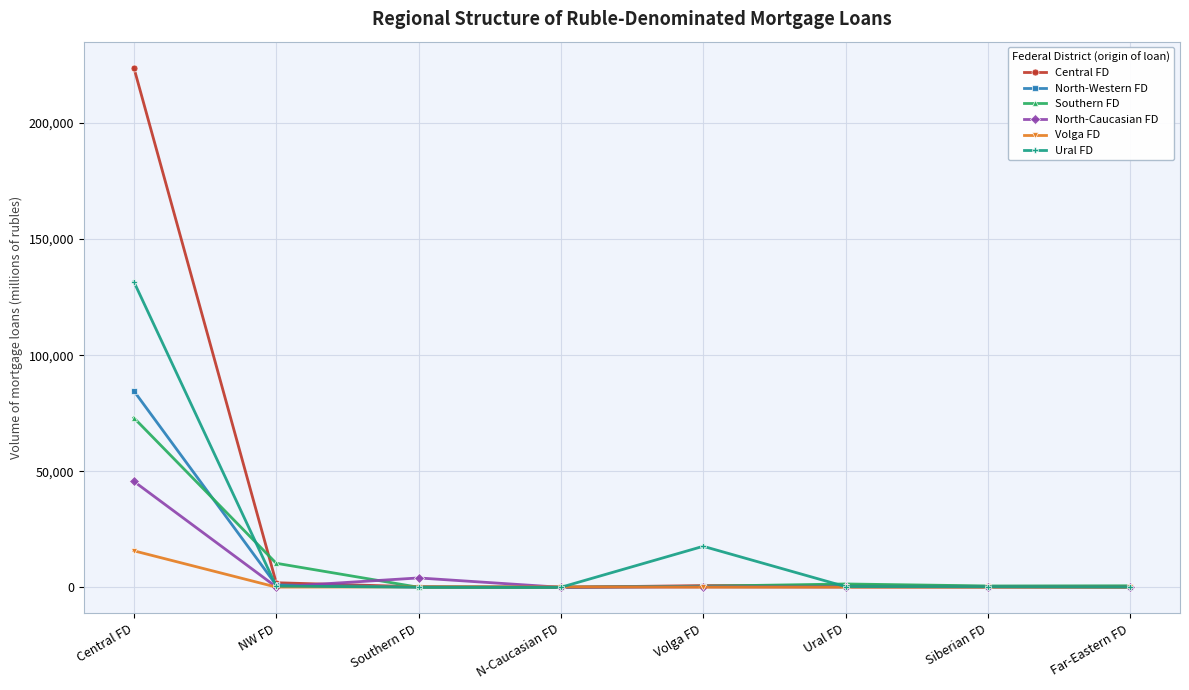

Rank the series by their maximum value, from highest to lowest.

Central FD, Ural FD, North-Western FD, Southern FD, North-Caucasian FD, Volga FD